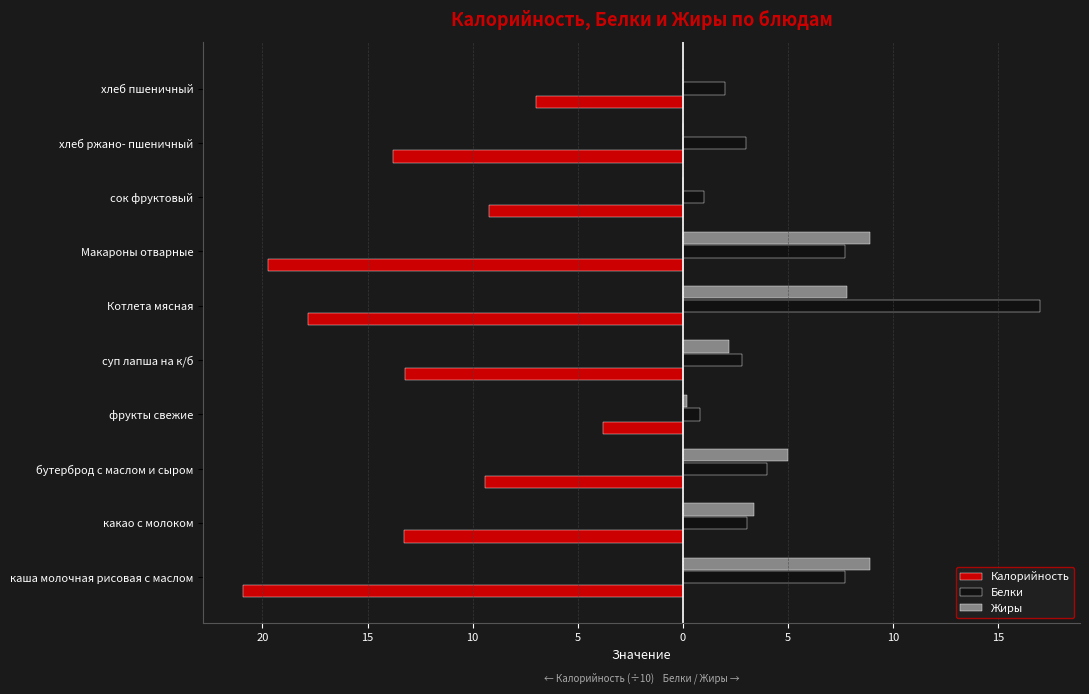

What are all the series names shown in the legend?

Калорийность, Белки, Жиры